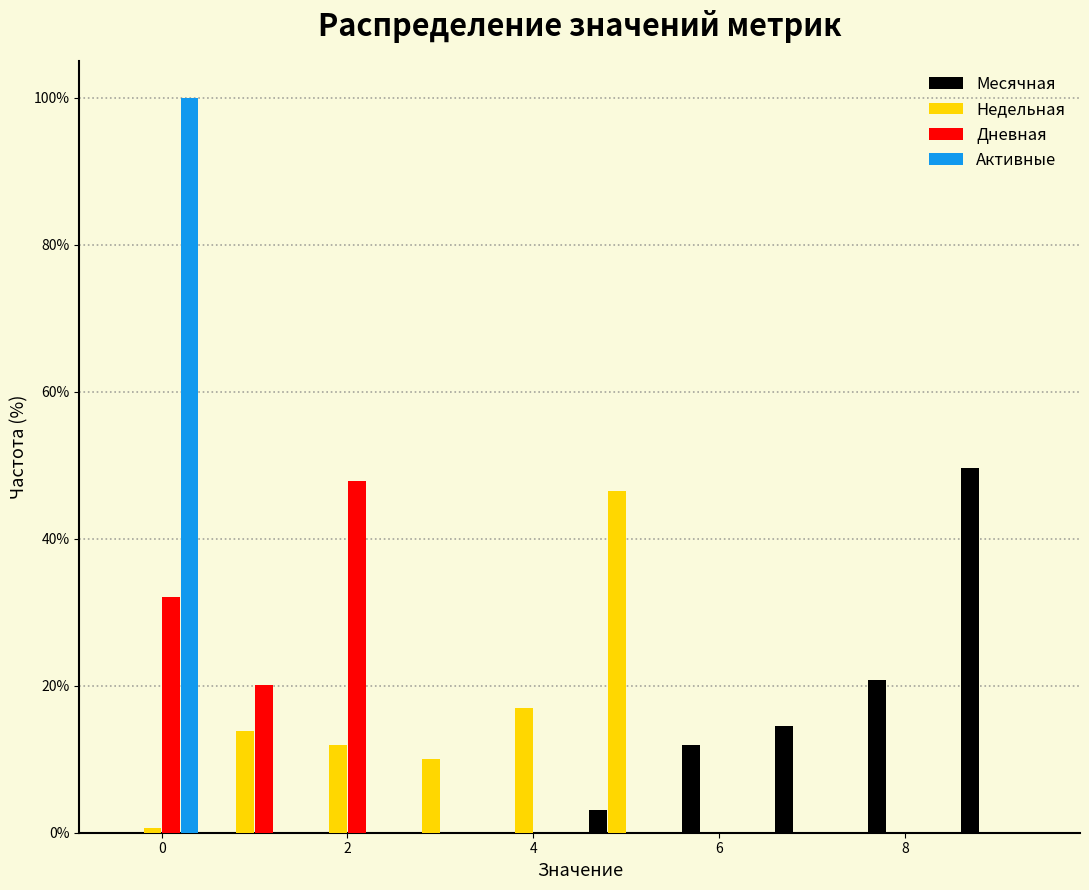

Reading left to right, list every range on the x-axis with the height of the bar of each series over it. Neither the bar edges nor the heights are printed on the chart, so give them approximately, as read against the axes.

-0.5 to 0.5: Месячная=0	Недельная=under 2	Дневная=32	Активные=100
0.5 to 1.5: Месячная=0	Недельная=14	Дневная=20	Активные=0
1.5 to 2.5: Месячная=0	Недельная=12	Дневная=48	Активные=0
2.5 to 3.5: Месячная=0	Недельная=10	Дневная=0	Активные=0
3.5 to 4.5: Месячная=0	Недельная=16	Дневная=0	Активные=0
4.5 to 5.5: Месячная=4	Недельная=46	Дневная=0	Активные=0
5.5 to 6.5: Месячная=12	Недельная=0	Дневная=0	Активные=0
6.5 to 7.5: Месячная=14	Недельная=0	Дневная=0	Активные=0
7.5 to 8.5: Месячная=20	Недельная=0	Дневная=0	Активные=0
8.5 to 9.5: Месячная=50	Недельная=0	Дневная=0	Активные=0